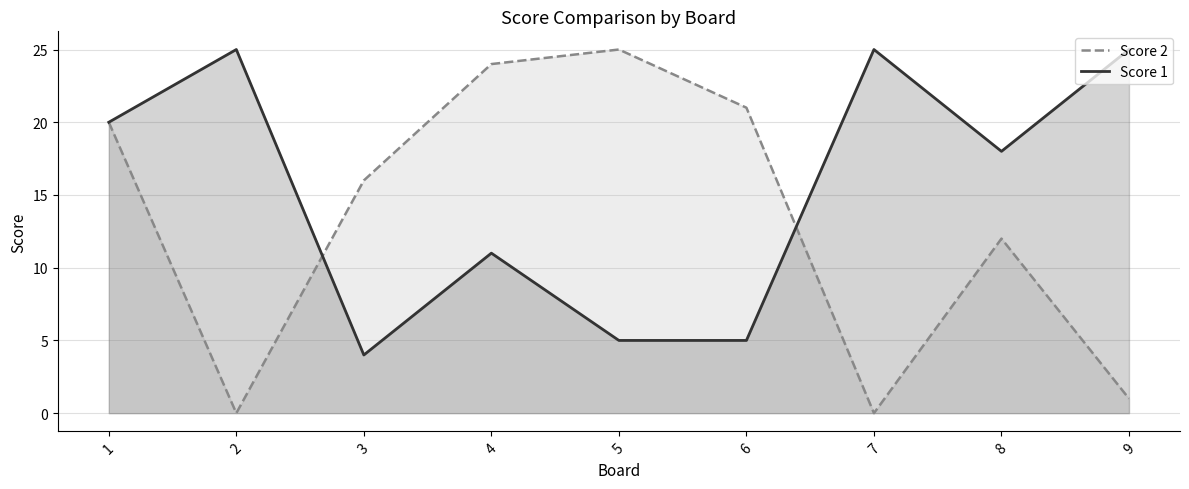

At 4, list the series in order from largest to smallest.

Score 2, Score 1